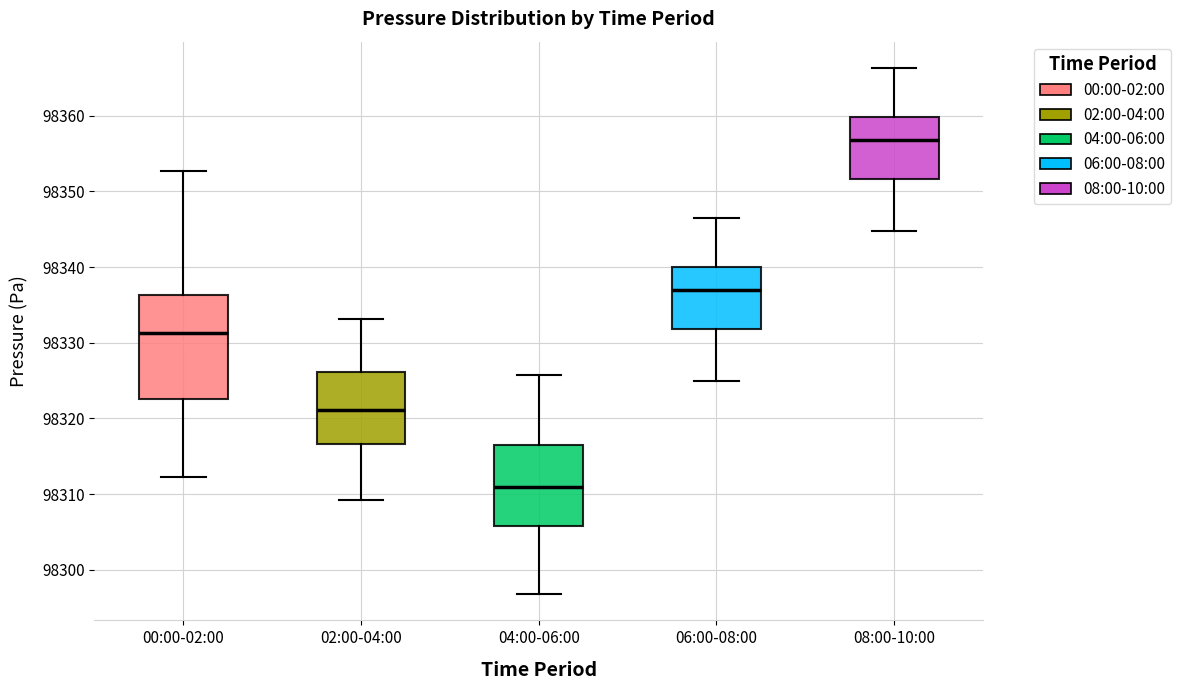

Comparing the boxes themselves (not the whiskers), which one is the tallest?

00:00-02:00